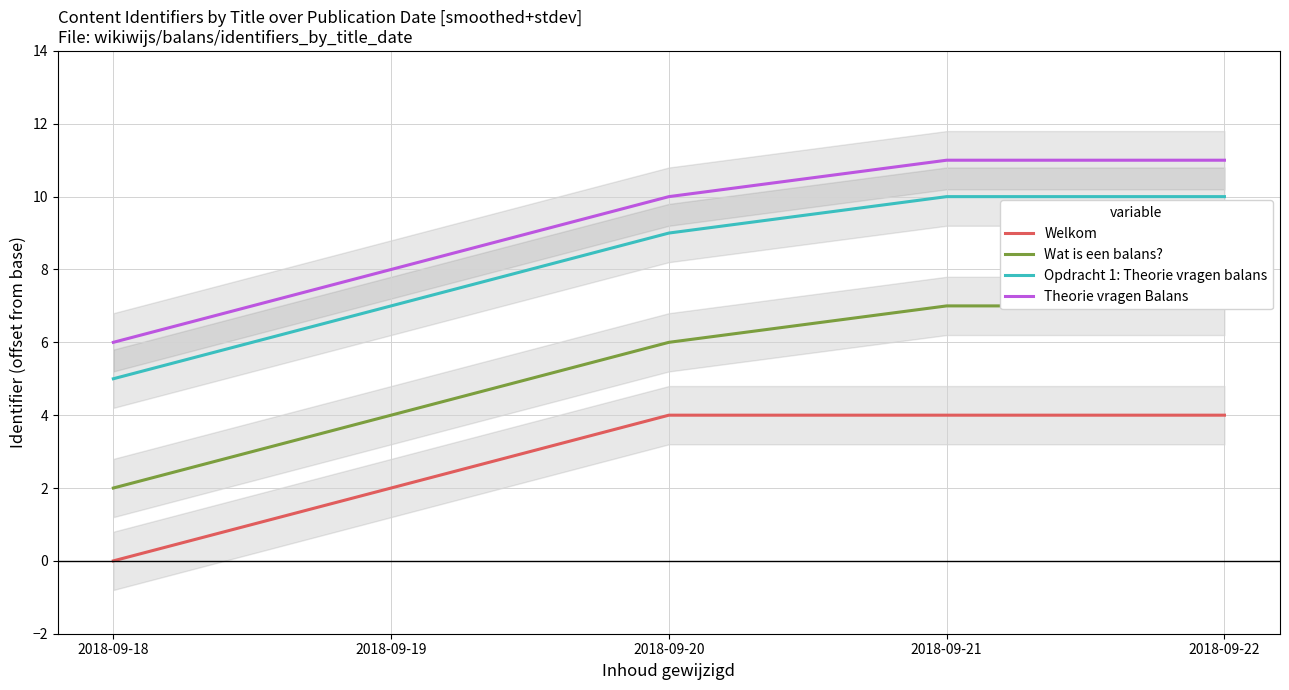

Reading left to right, list all the values displayed in this chart.

Welkom: 2018-09-18=0	2018-09-19=2	2018-09-20=4	2018-09-21=4	2018-09-22=4
Wat is een balans?: 2018-09-18=2	2018-09-19=4	2018-09-20=6	2018-09-21=7	2018-09-22=7
Opdracht 1: Theorie vragen balans: 2018-09-18=5	2018-09-19=7	2018-09-20=9	2018-09-21=10	2018-09-22=10
Theorie vragen Balans: 2018-09-18=6	2018-09-19=8	2018-09-20=10	2018-09-21=11	2018-09-22=11